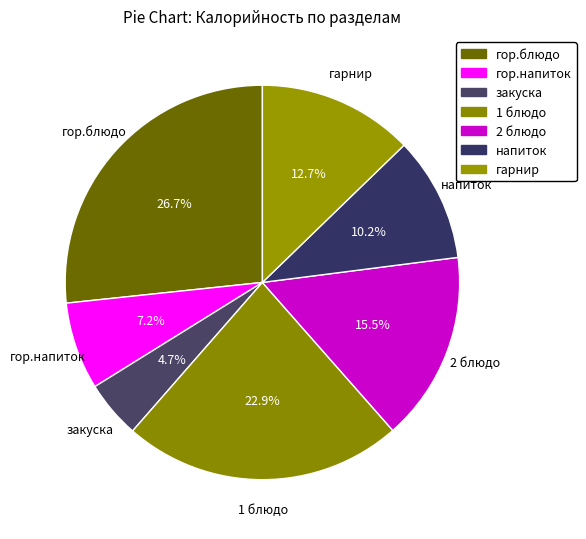

To the nearest percent, what is the difference between the largest and smallest slice percentages?

22%